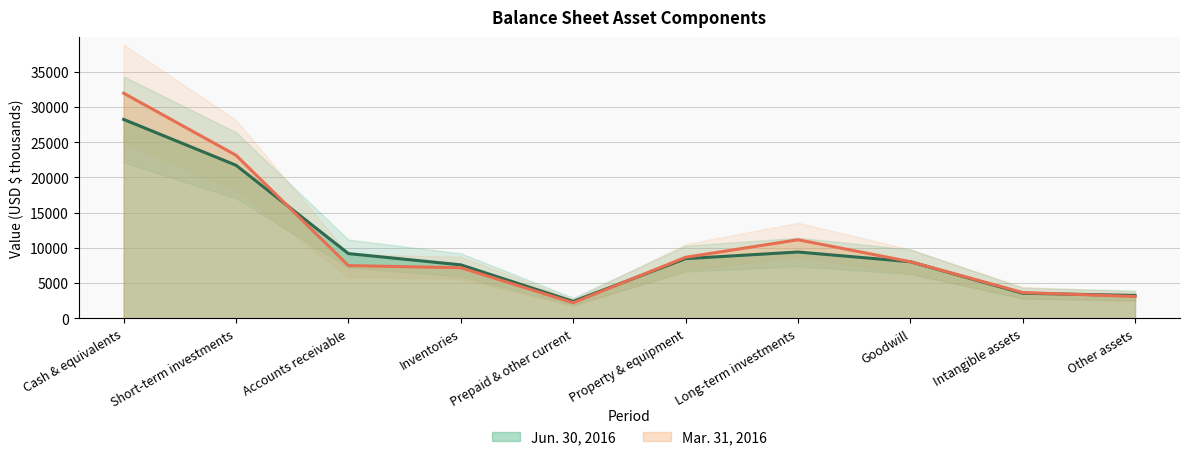

True or false: Jun. 30, 2016 and Mar. 31, 2016 cross at least once.

True